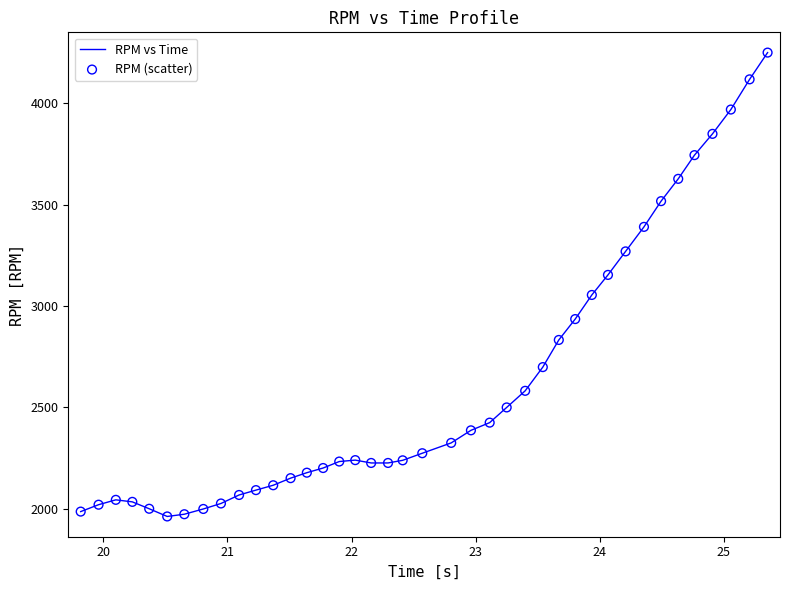

What is the difference between the maximum and minimum values?

2289